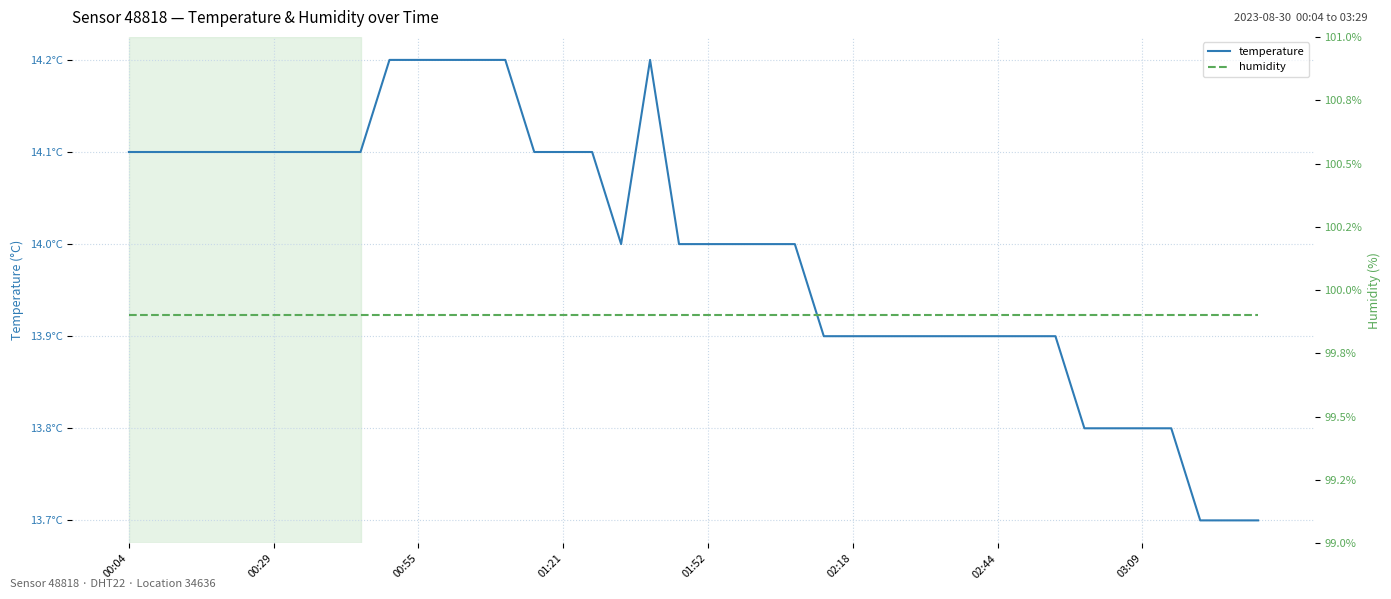

What is the highest value of the temperature series?

14.2